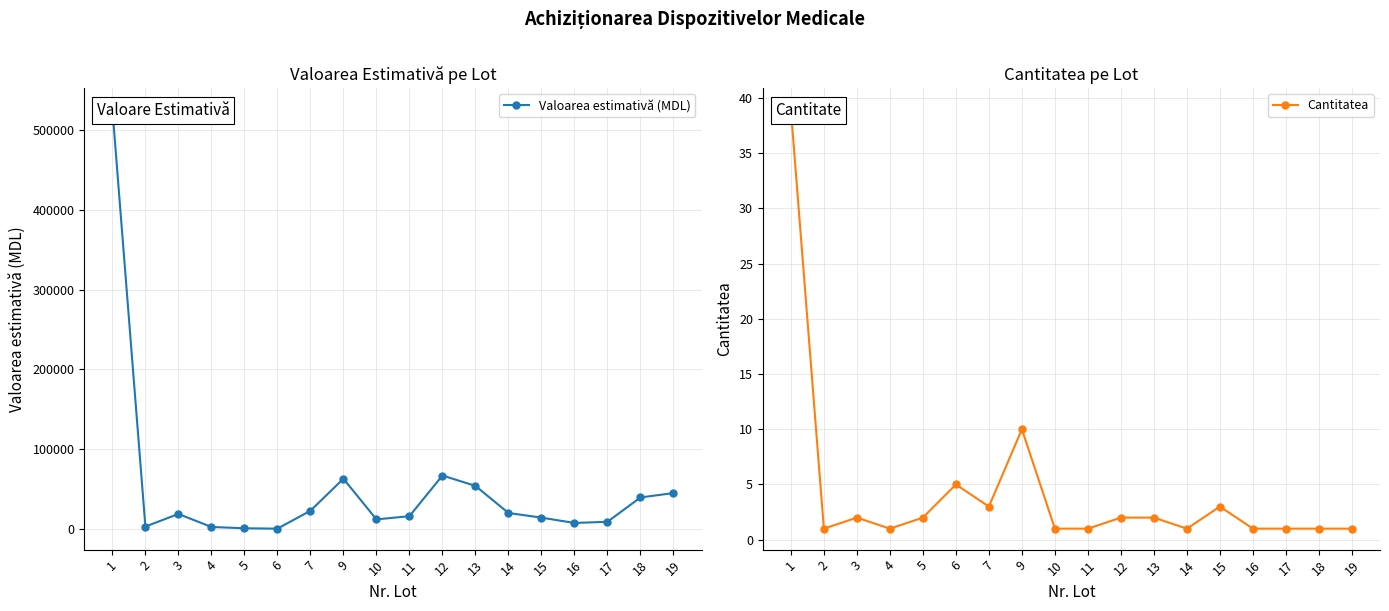

The Valoarea estimativă (MDL) series shows 54000 at 13. True or false?

True